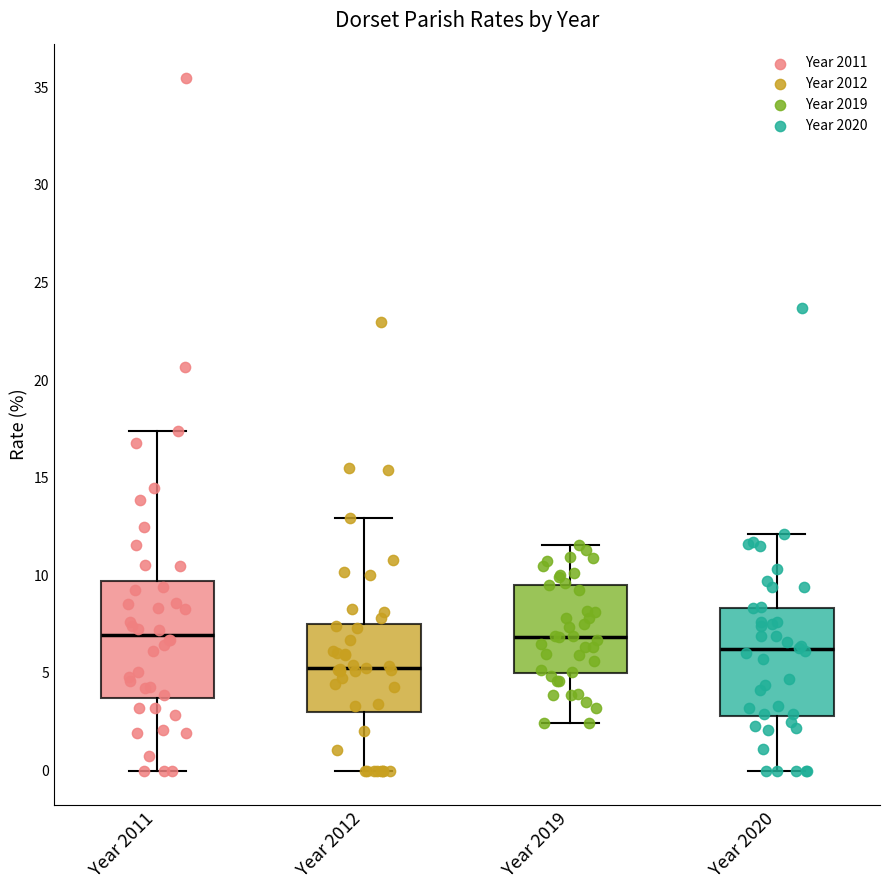

Where is the lower edge of the box for Year 2019 on the y-axis? The values are not printed on the chart, so give them approximately, as read against the axis.

5.0